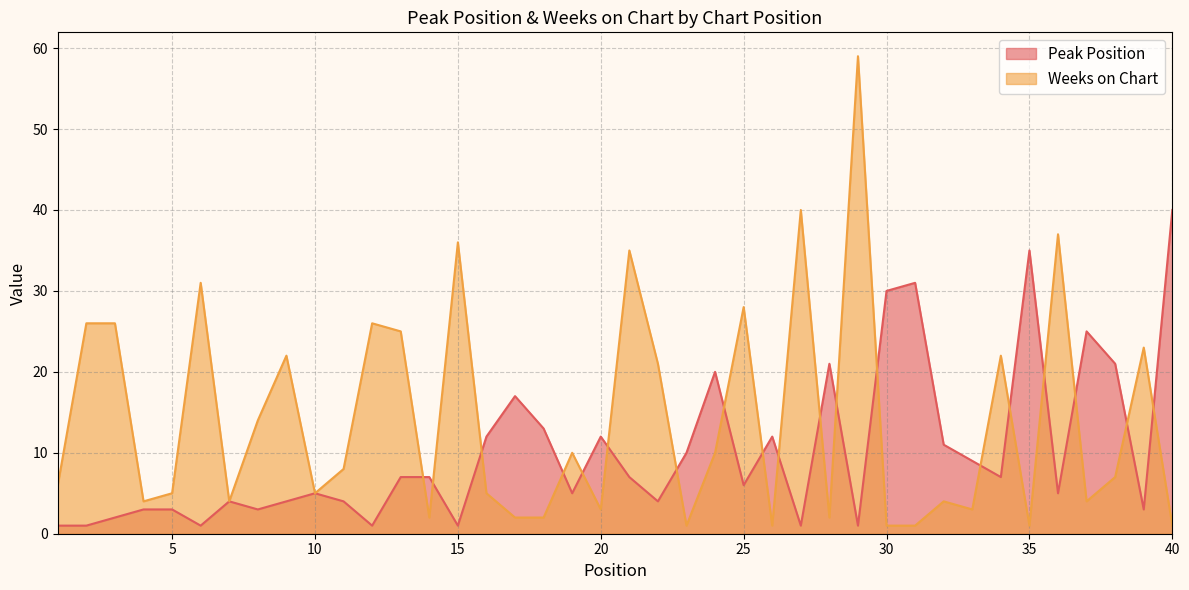

What is the difference between the maximum and minimum values in the Peak Position series?

39